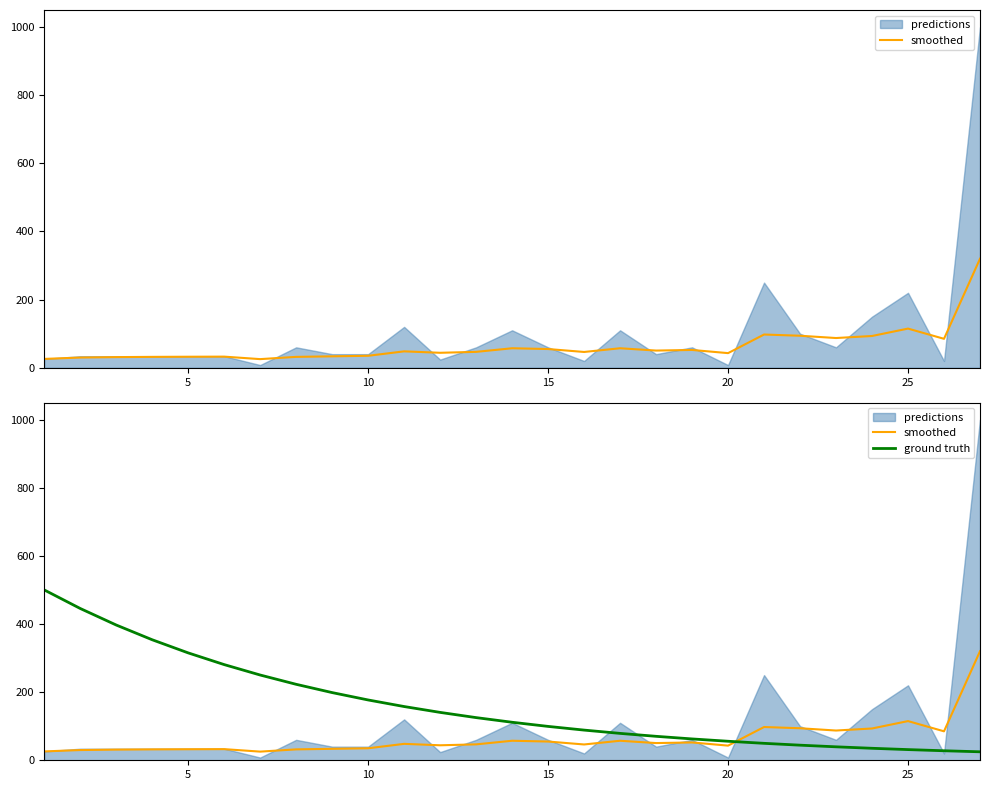

Does the chart display data point markers on the line(s)?

No